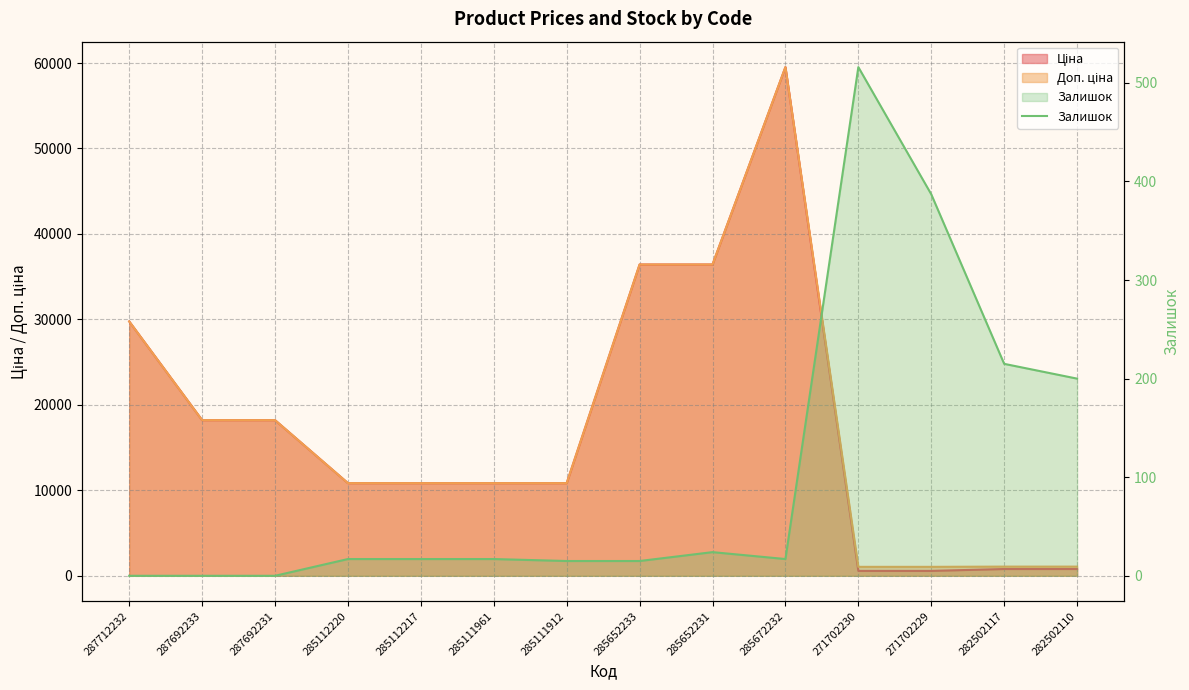

At which label does the data first exceed 17?

285652231